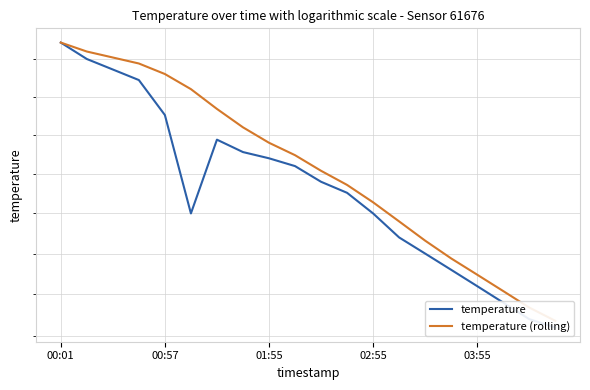

How many values in the temperature (rolling) series exceed 16?

11